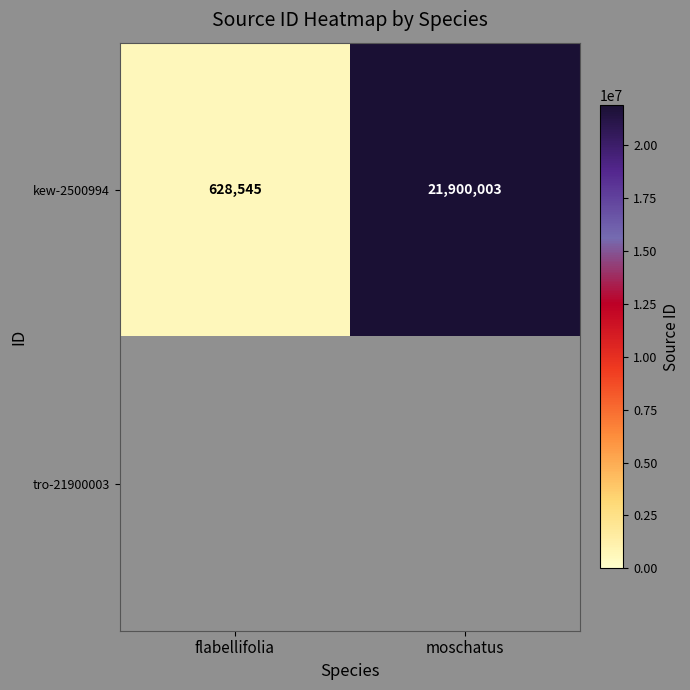

Is it true that kew-2500994 equals 7926710.4 at moschatus?

False